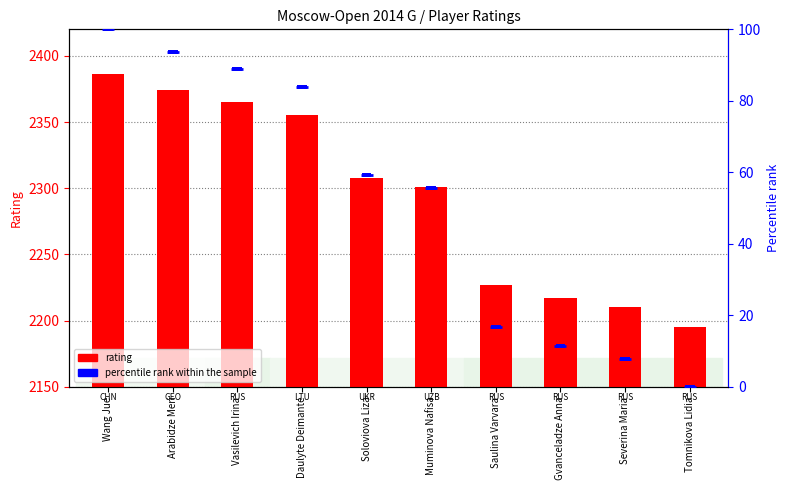

Which series has the largest range (max minus min)?

rating